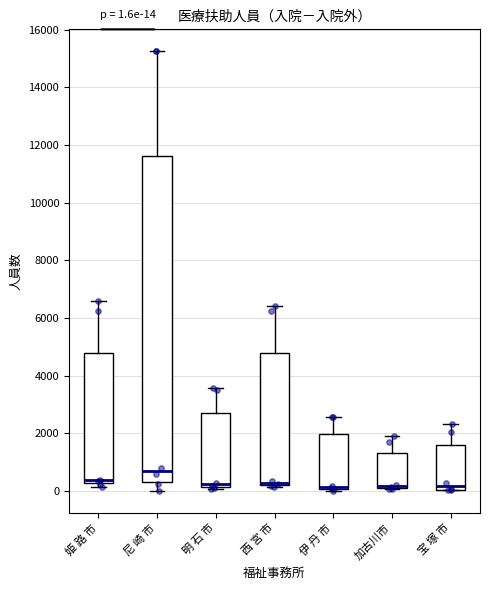

Comparing the boxes themselves (not the whiskers), which one is the tallest?

尼 崎 市